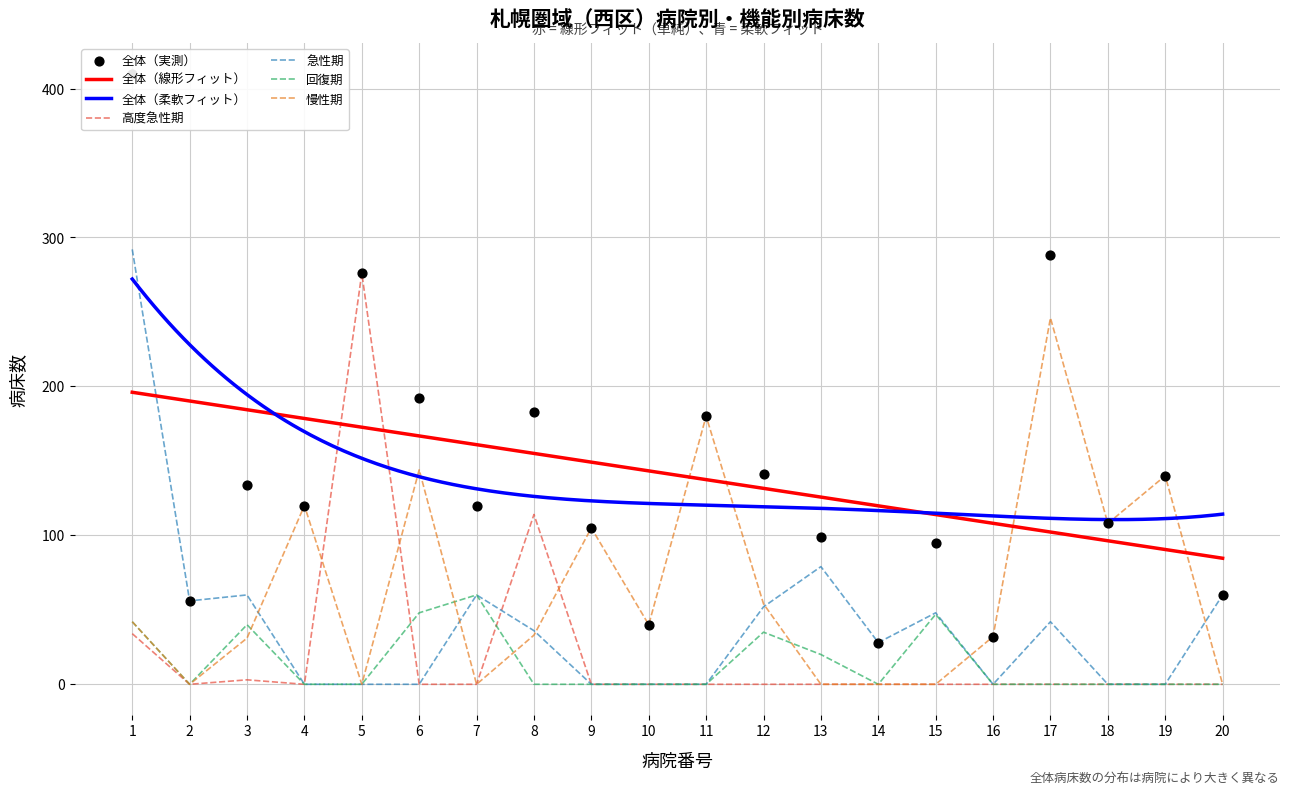

Which series reaches the minimum Y coordinate?

高度急性期